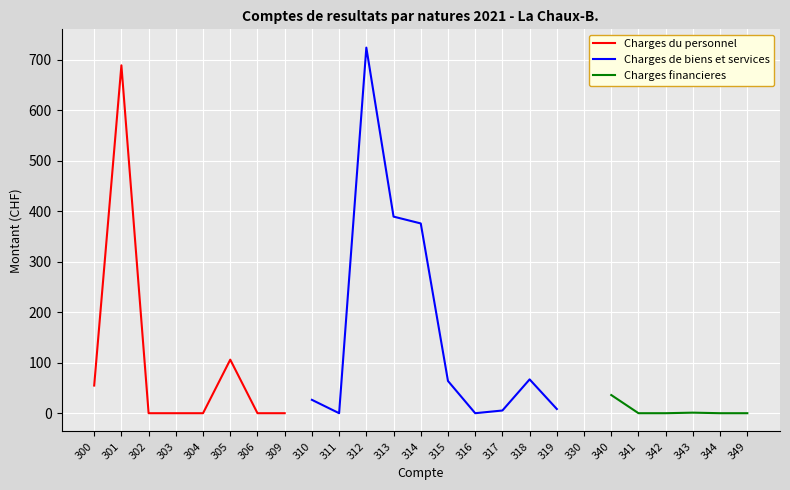

The Charges financieres series shows 0.0 at 349. True or false?

True